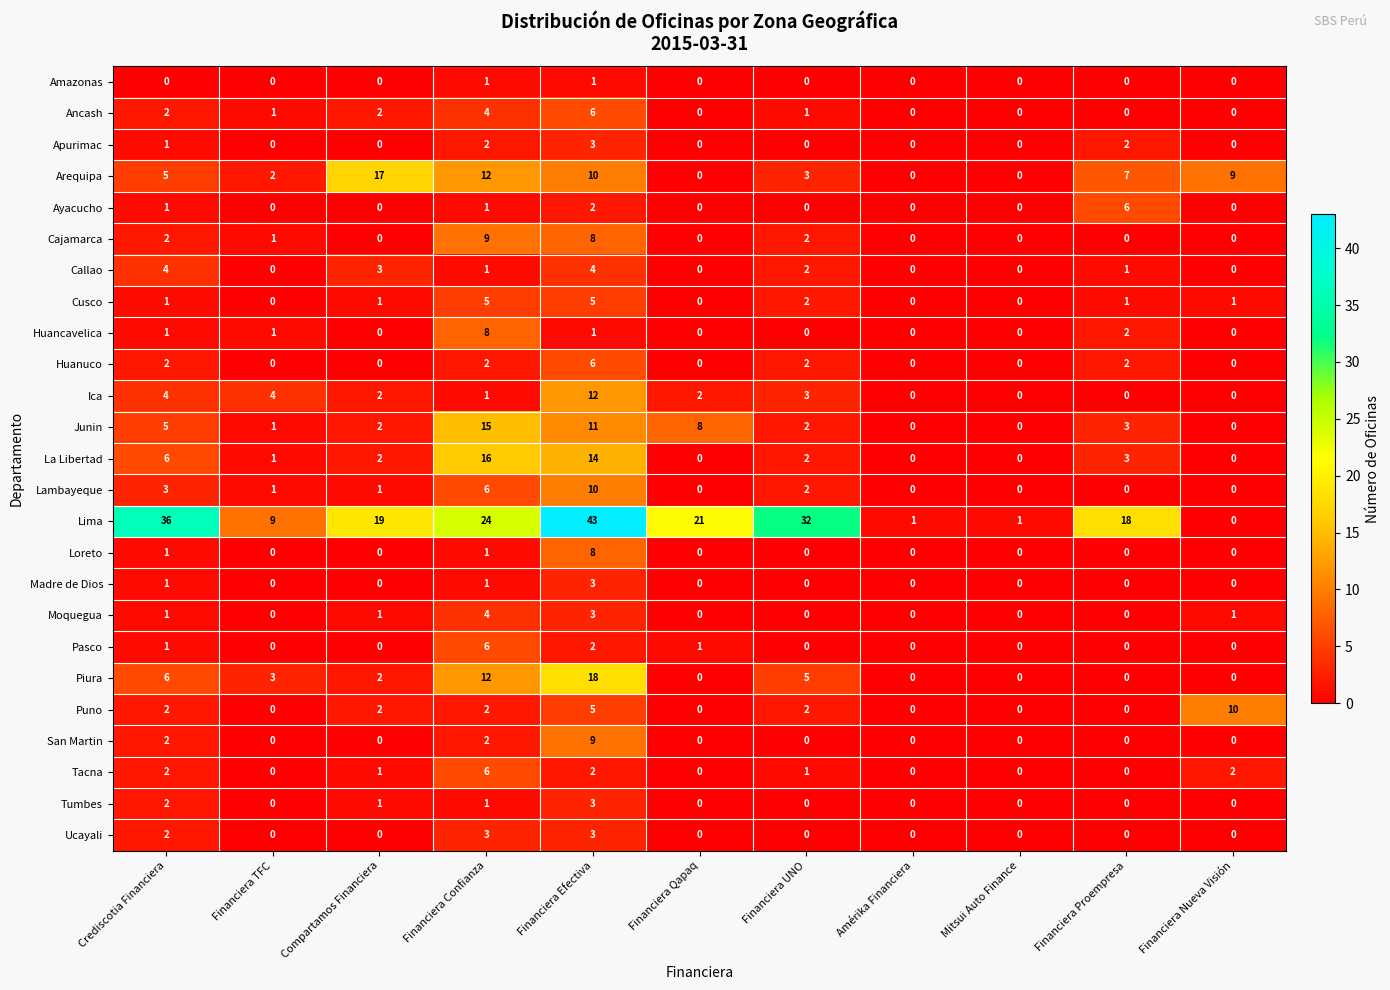

Which series has the widest spread of values?

Lima